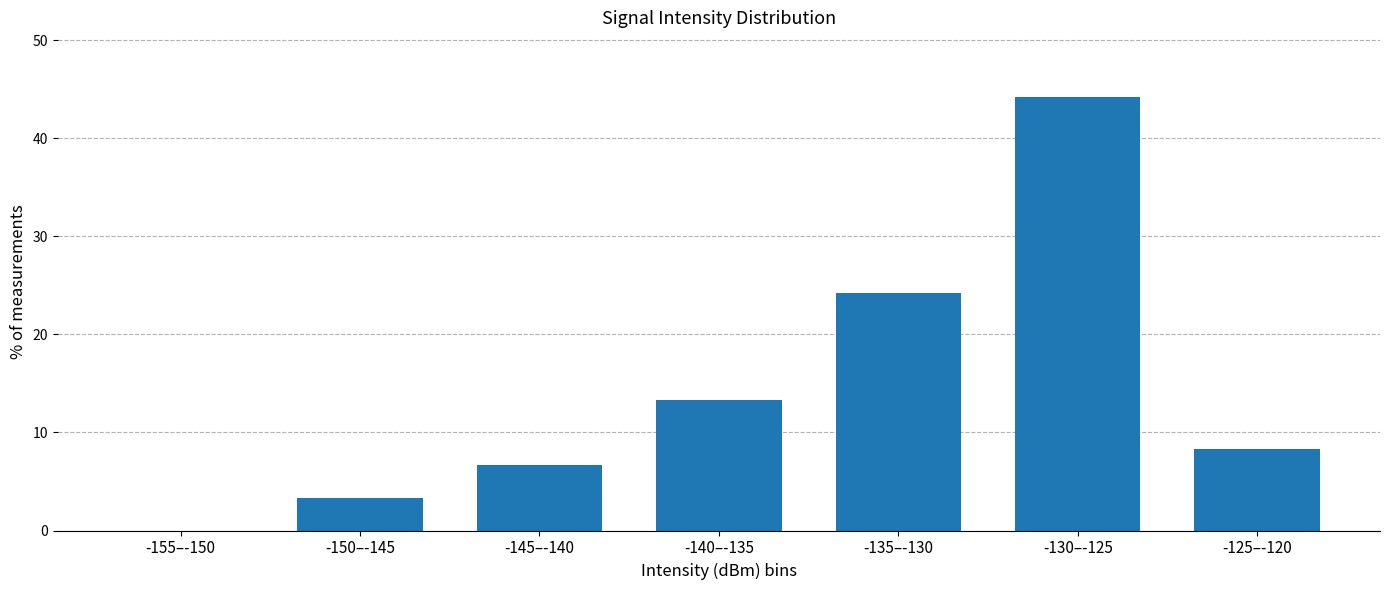

Reading left to right, list all the values displayed in this chart.

-155–-150=0.0	-150–-145=3.3	-145–-140=6.7	-140–-135=13.3	-135–-130=24.2	-130–-125=44.2	-125–-120=8.3